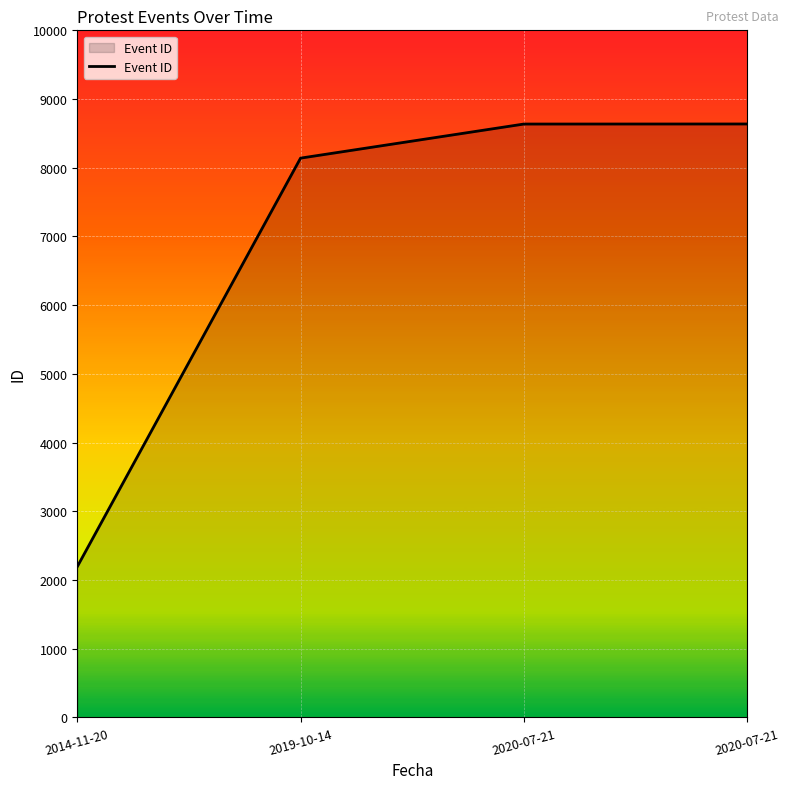

At which label does the data first exceed 8636?

2020-07-21